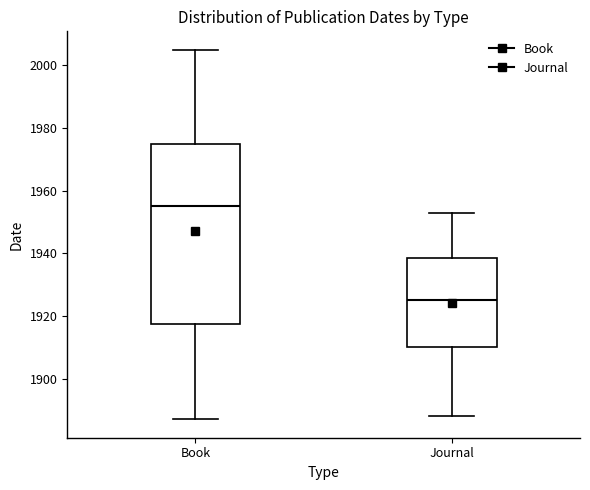

Which box has the highest median line?

Book